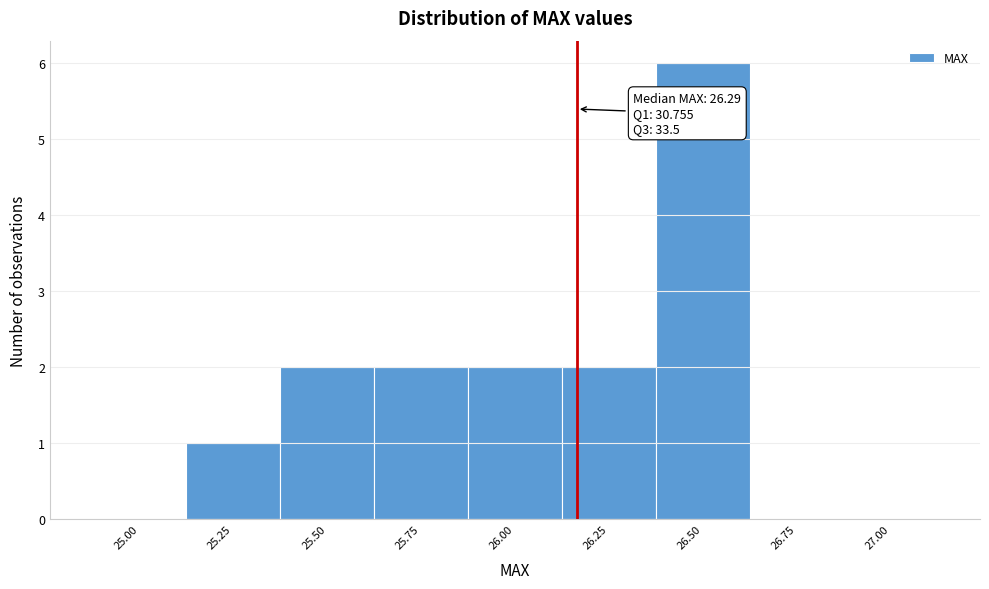

Reading left to right, list all the values displayed in this chart.

25.00=0	25.25=1	25.50=2	25.75=2	26.00=2	26.25=2	26.50=6	26.75=0	27.00=0